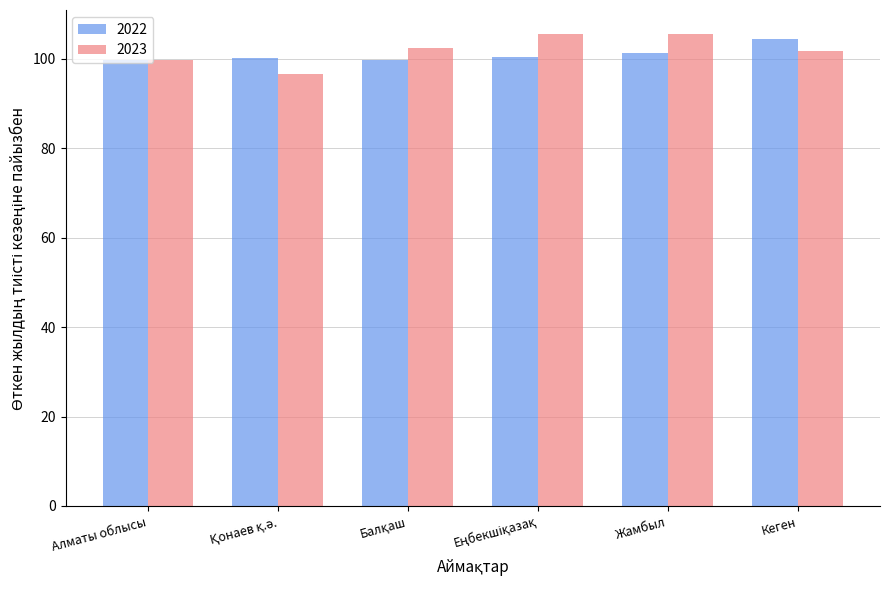

How many bars are there in total?

12